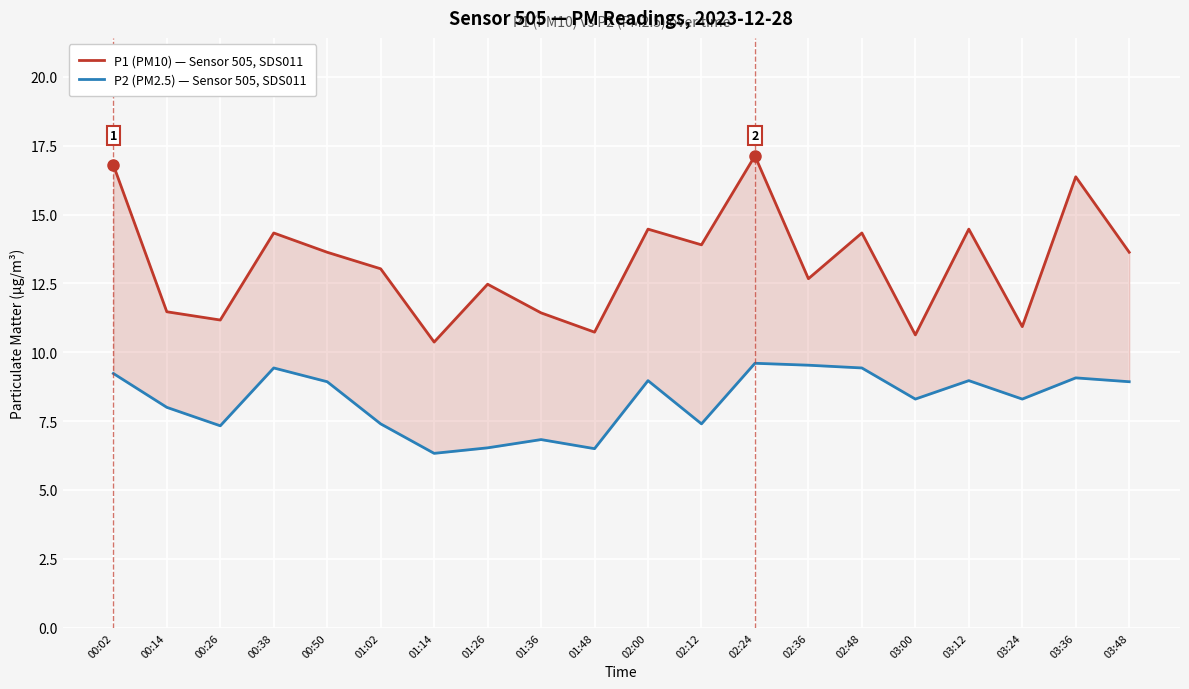

Does the chart display data point markers on the line(s)?

No